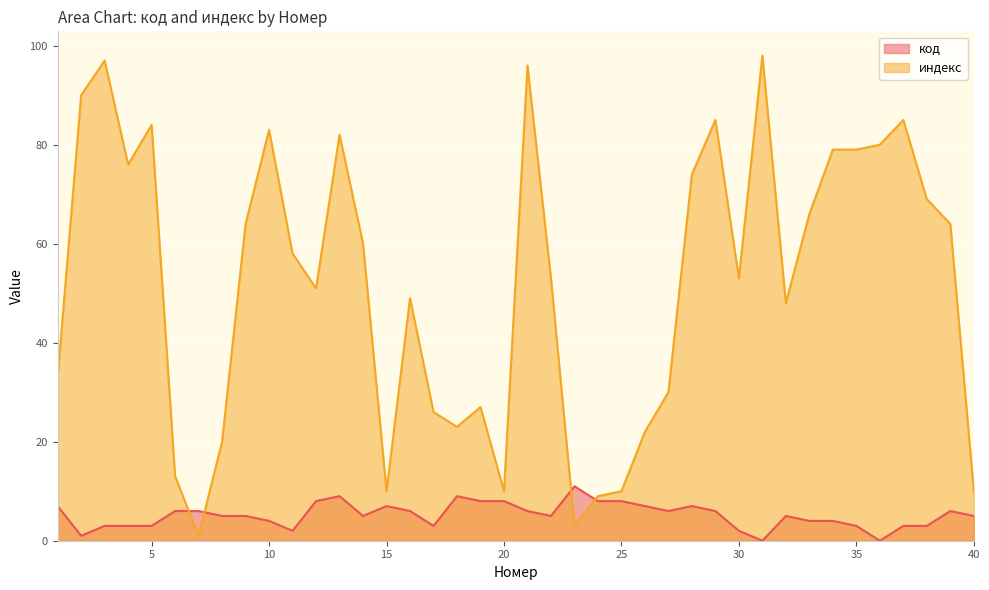

Count the number of data series in this chart.

2